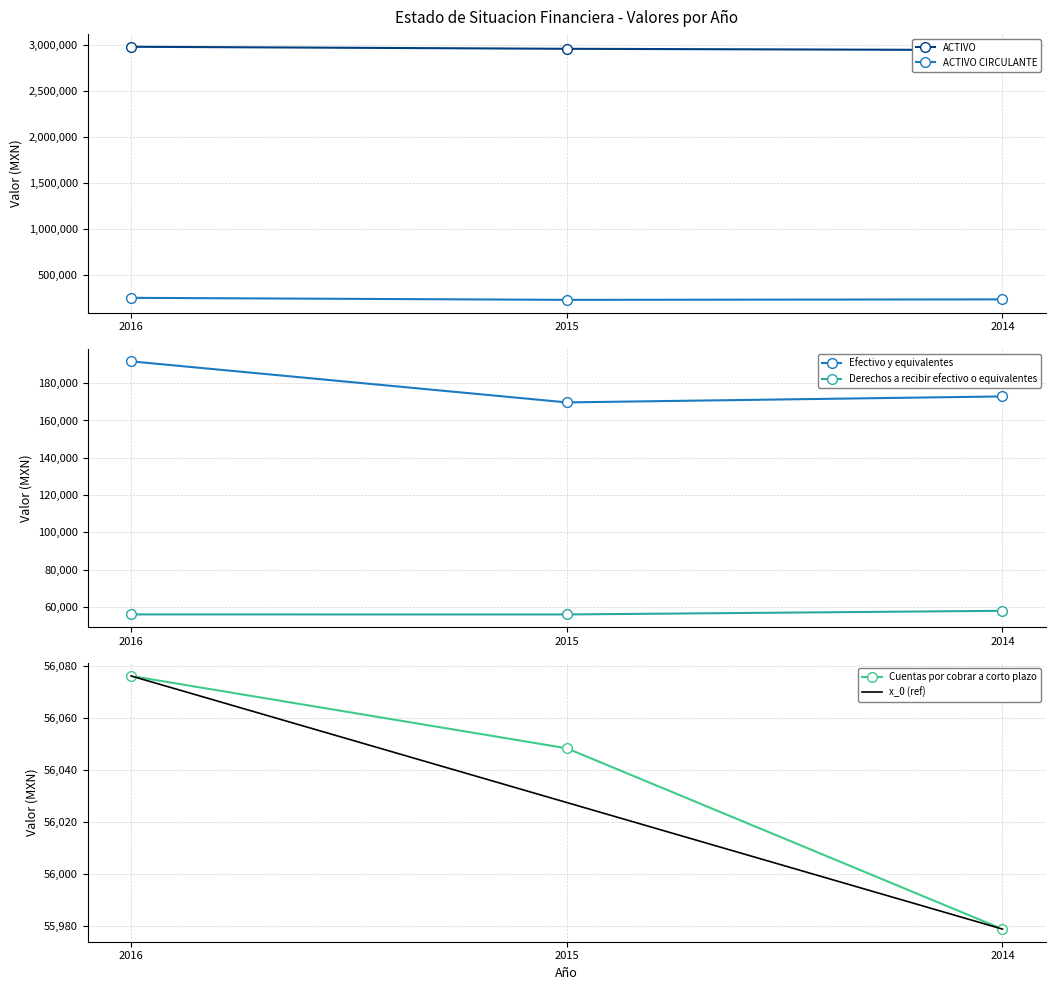

At how many categories does at least one series exceed 1108802?

3